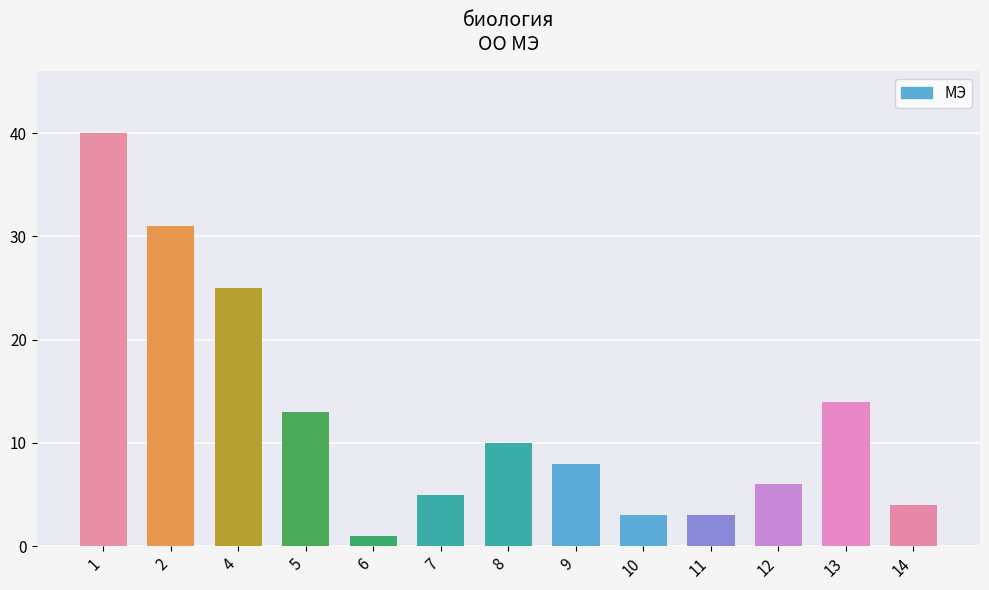

Reading left to right, extract all data points from this chart.

1=40	2=31	4=25	5=13	6=1	7=5	8=10	9=8	10=3	11=3	12=6	13=14	14=4